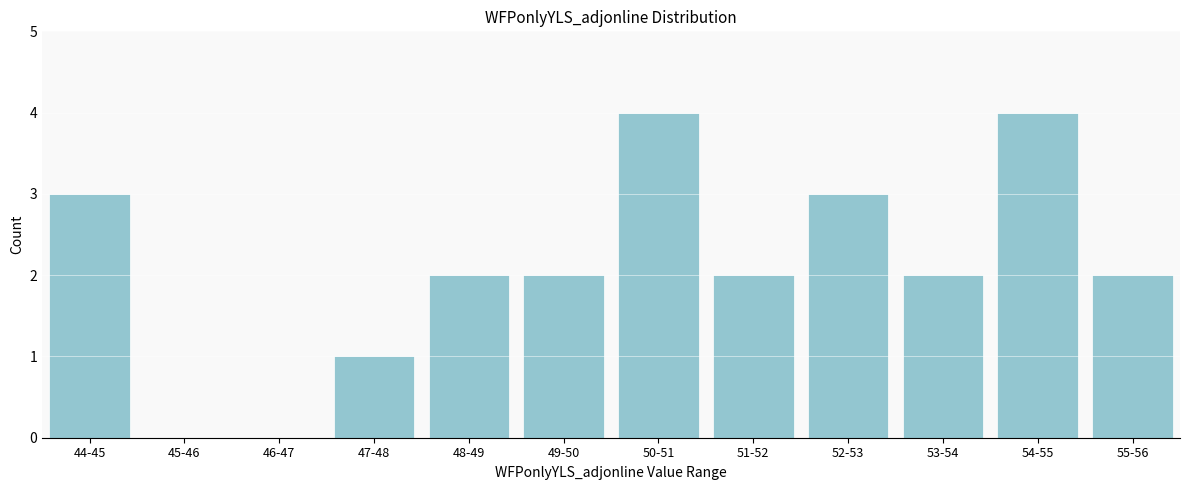

Reading left to right, transcribe all the data shown in this chart.

44-45=3	45-46=0	46-47=0	47-48=1	48-49=2	49-50=2	50-51=4	51-52=2	52-53=3	53-54=2	54-55=4	55-56=2